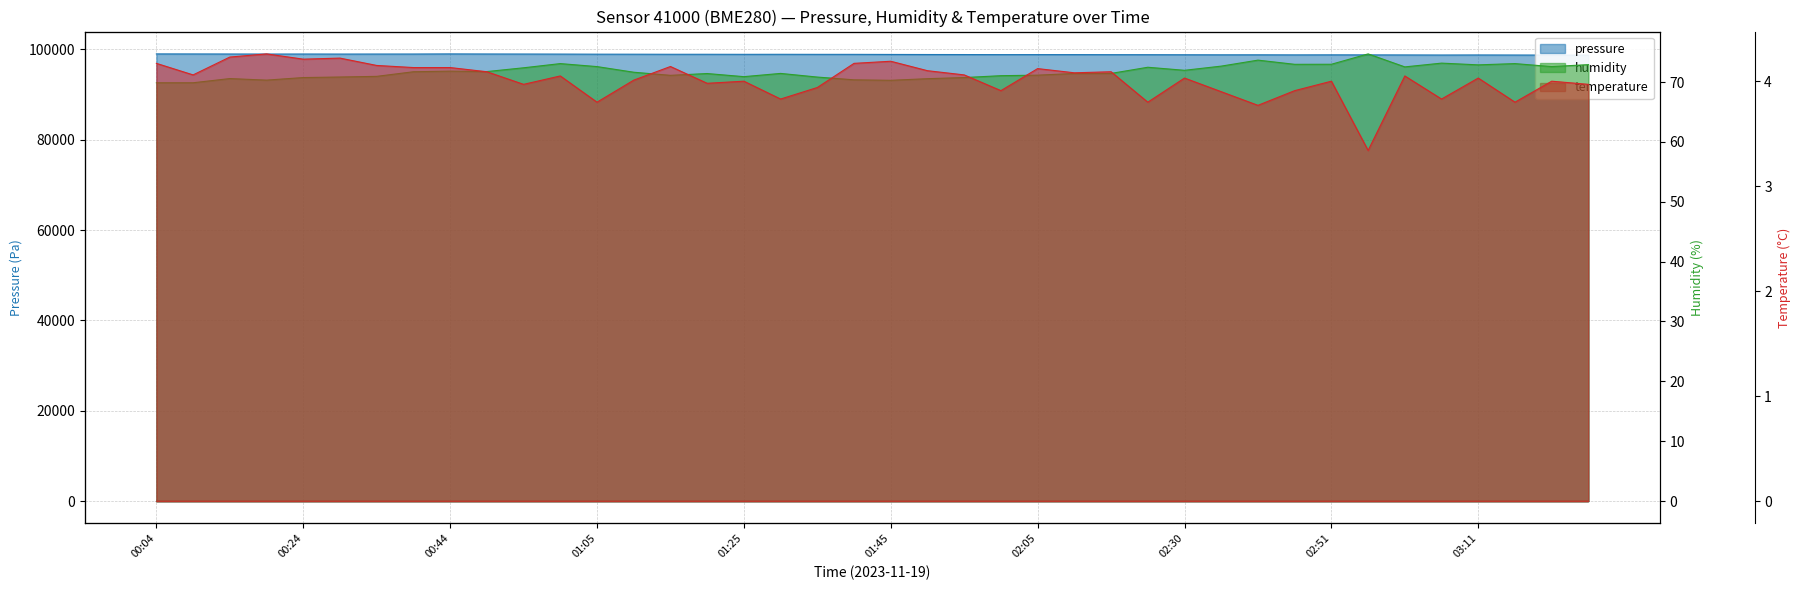

Between 00:54 and 01:05, which series saw the biggest shift?

pressure